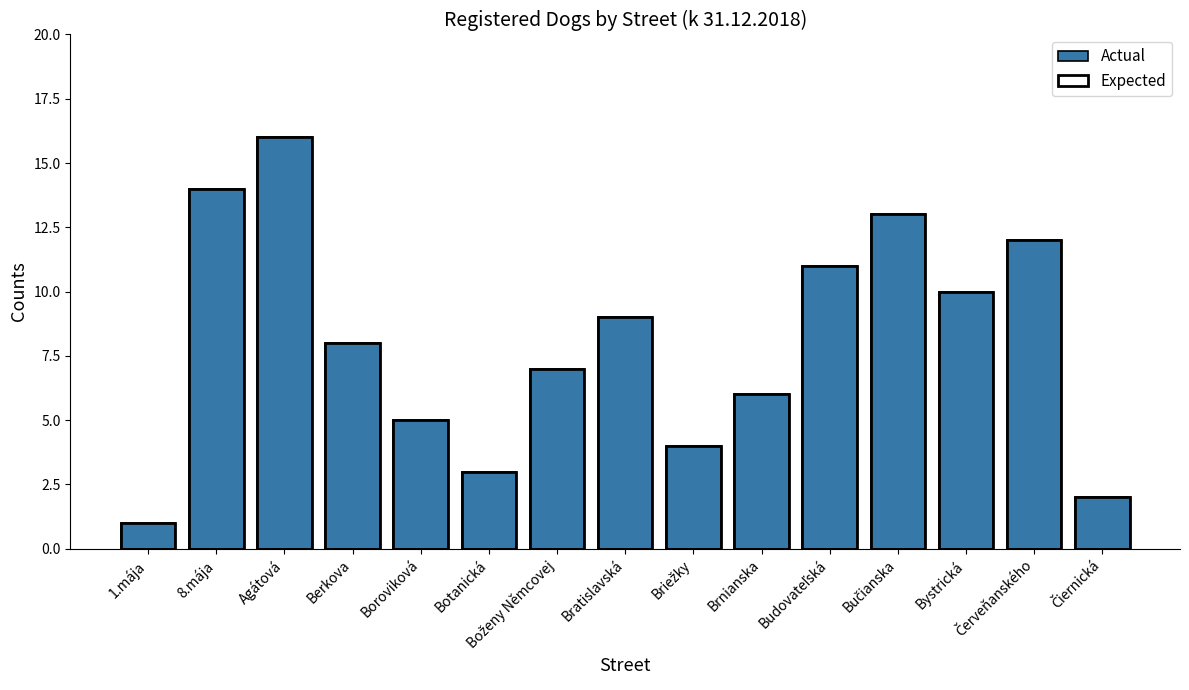

What is the sum of all Expected values?

121